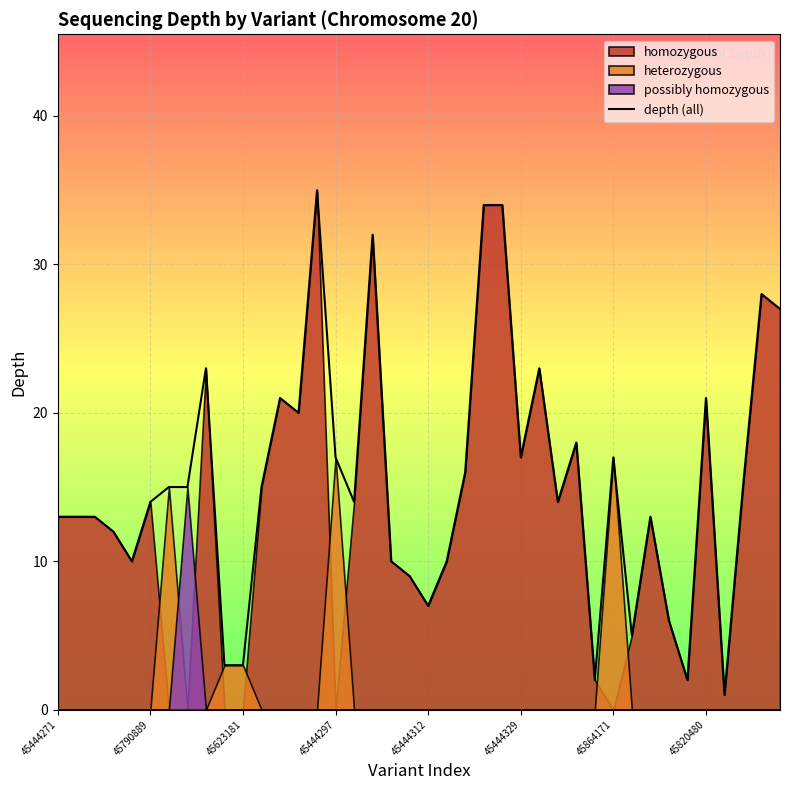

How many lines are shown in the chart?

1